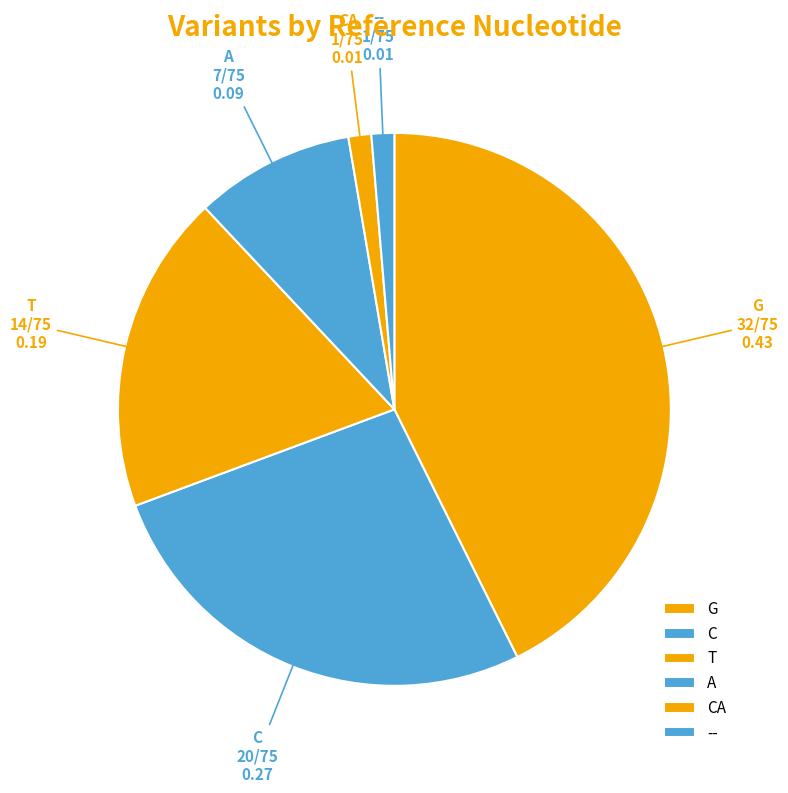

Between G and T, which is larger?

G